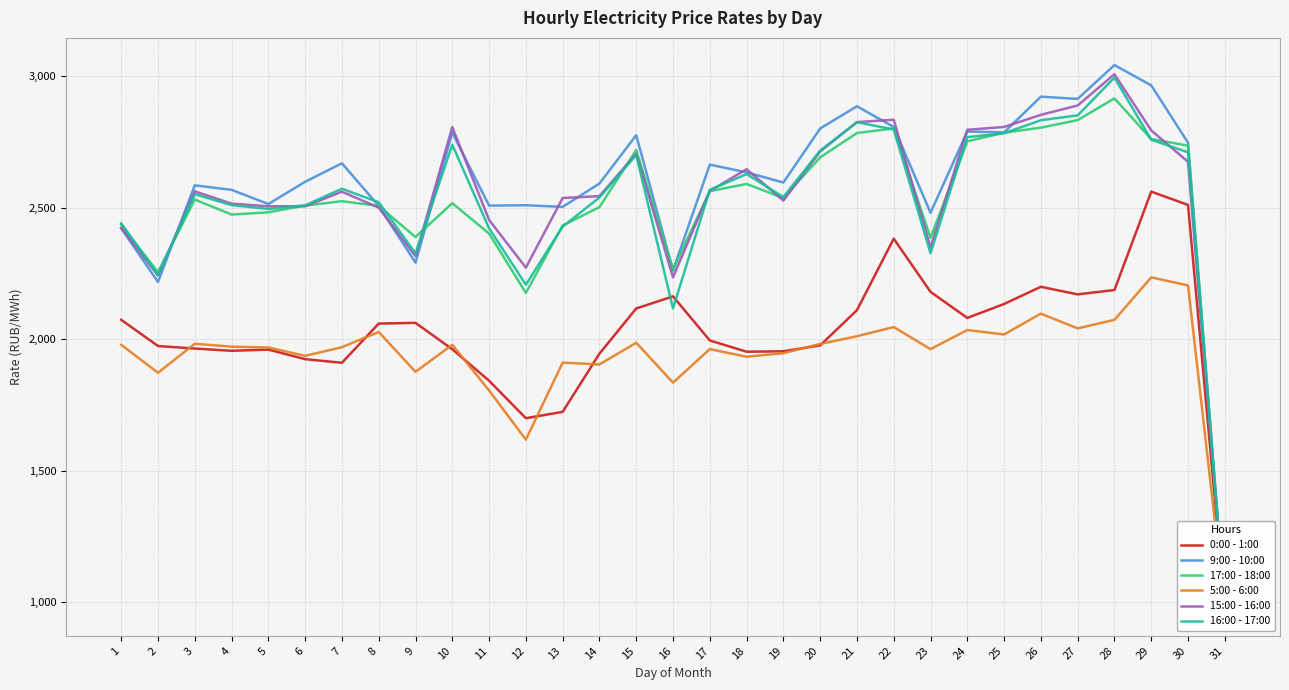

Which series has the largest range (max minus min)?

9:00 - 10:00